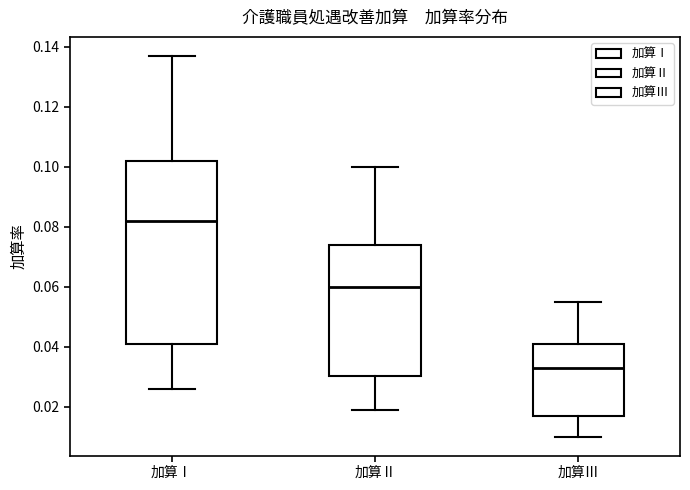

Which box's median line is the lowest?

加算Ⅲ